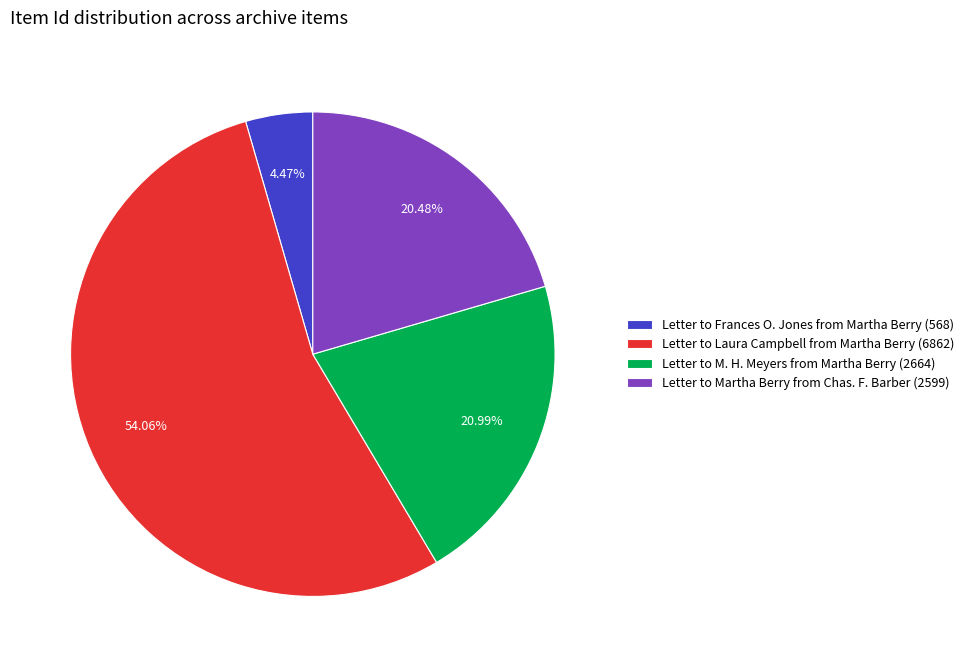

Is there any slice that represents more than half of the pie?

Yes